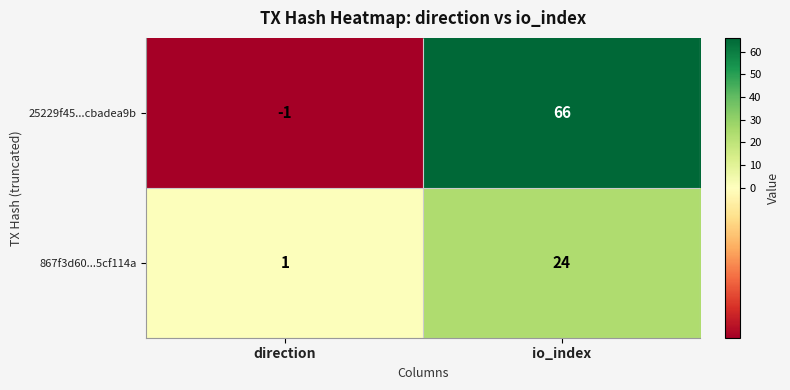

How many 867f3d60...5cf114a values are between 1 and 24?

2